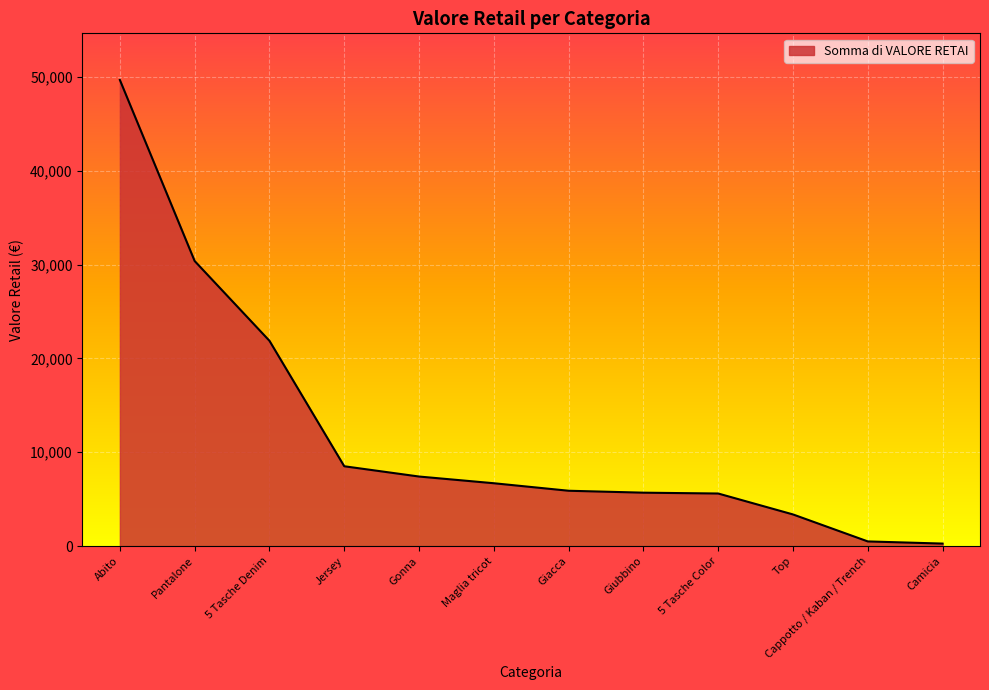

What is the difference between the maximum and minimum values?

49405